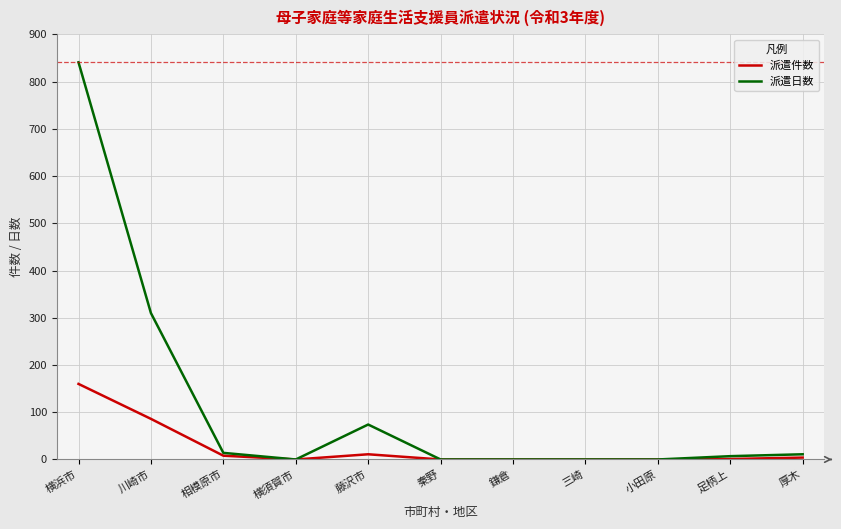

Which series changed the most between 川崎市 and 厚木?

派遣日数